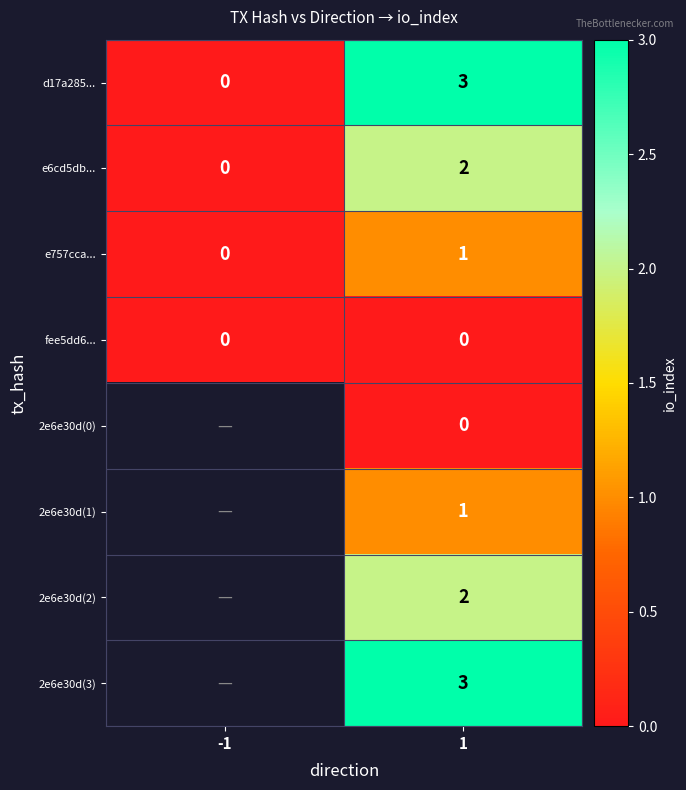

At how many categories does at least one series exceed 2?

1